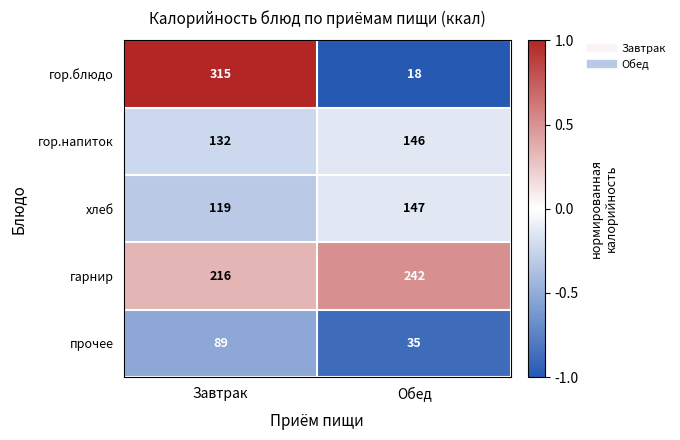

Which label corresponds to the largest value in the chart?

Завтрак